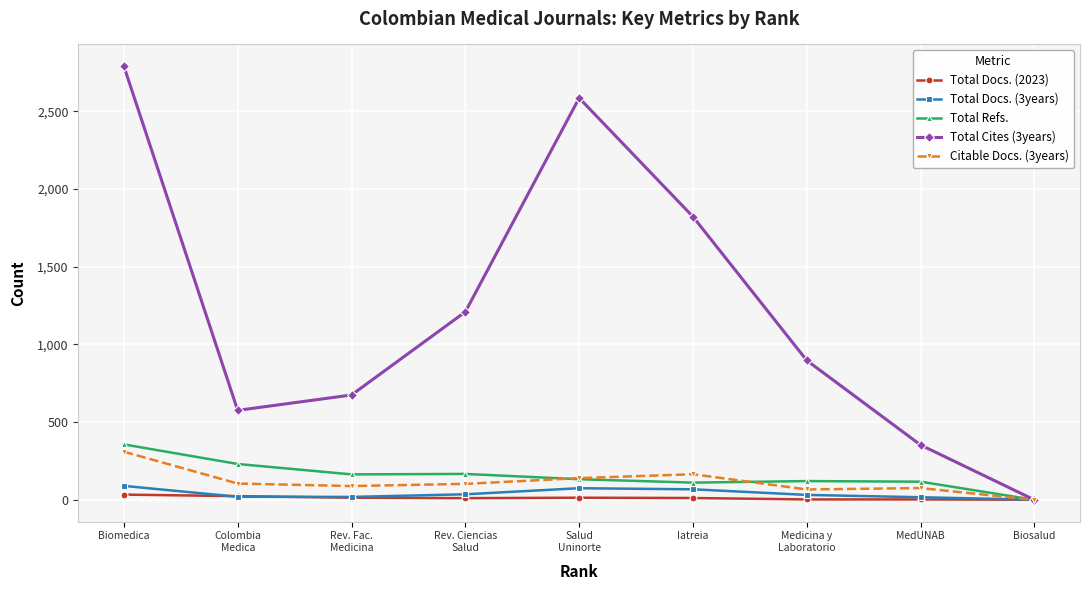

What position from the left is MedUNAB?

8